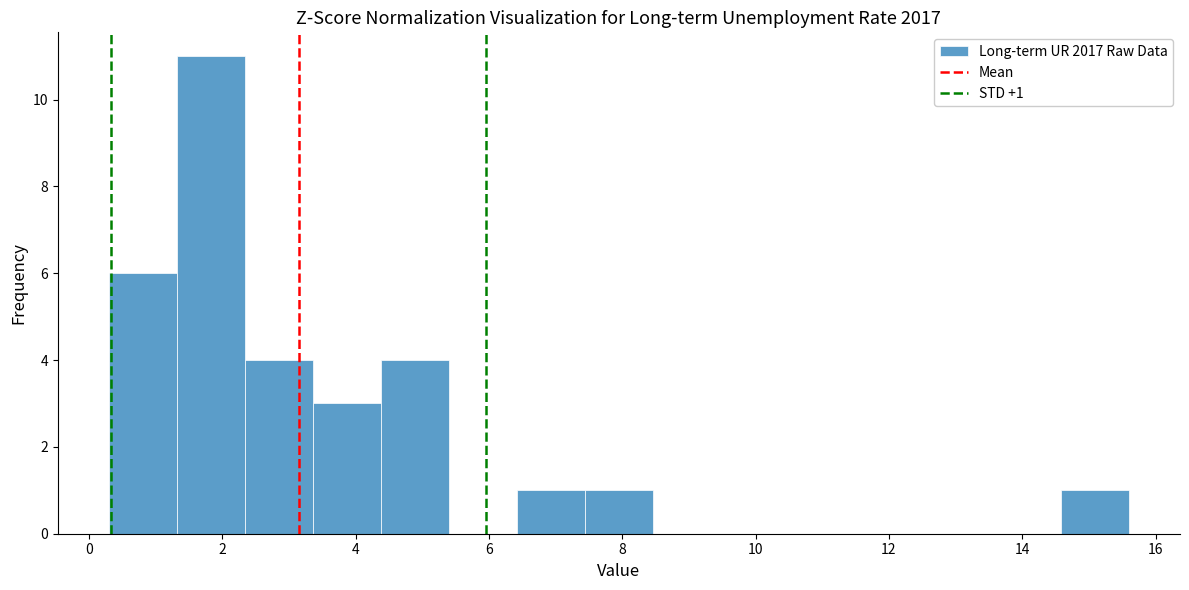

Which range on the x-axis has the tallest bar?

1.32 to 2.34